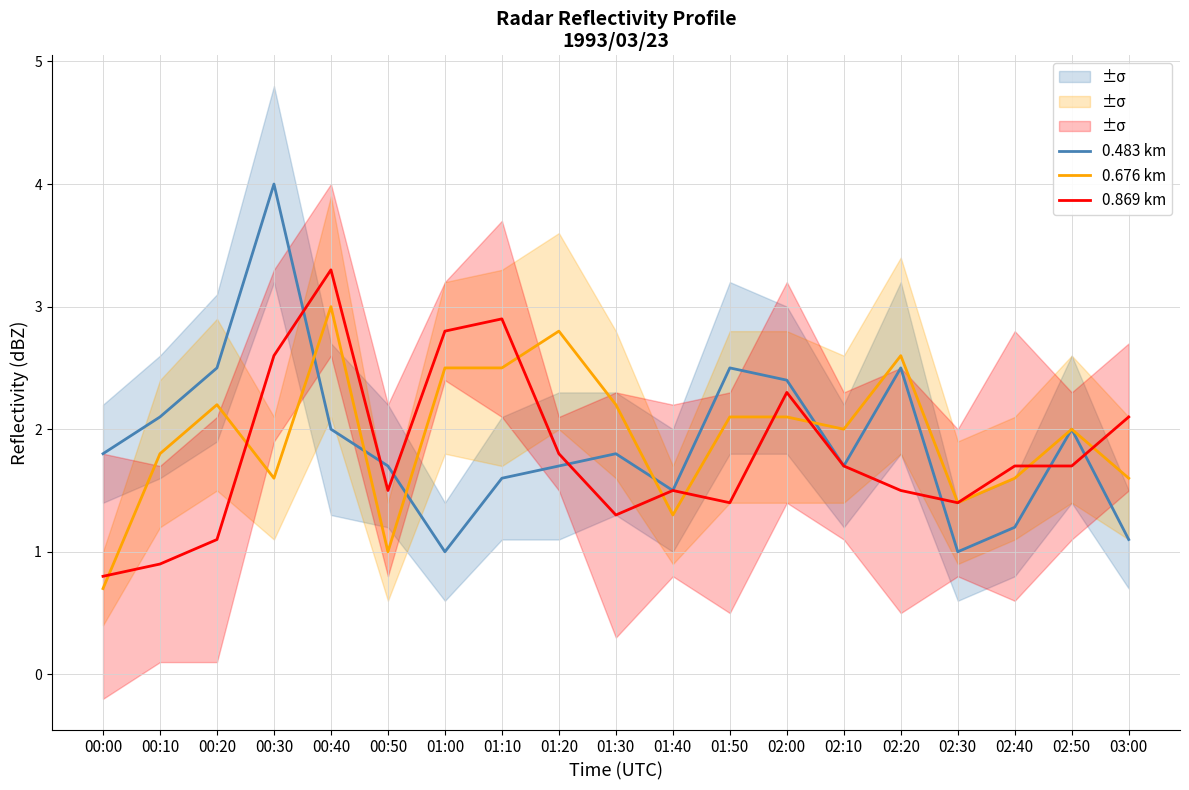

How many times do 0.869 km and 0.676 km cross each other?

9